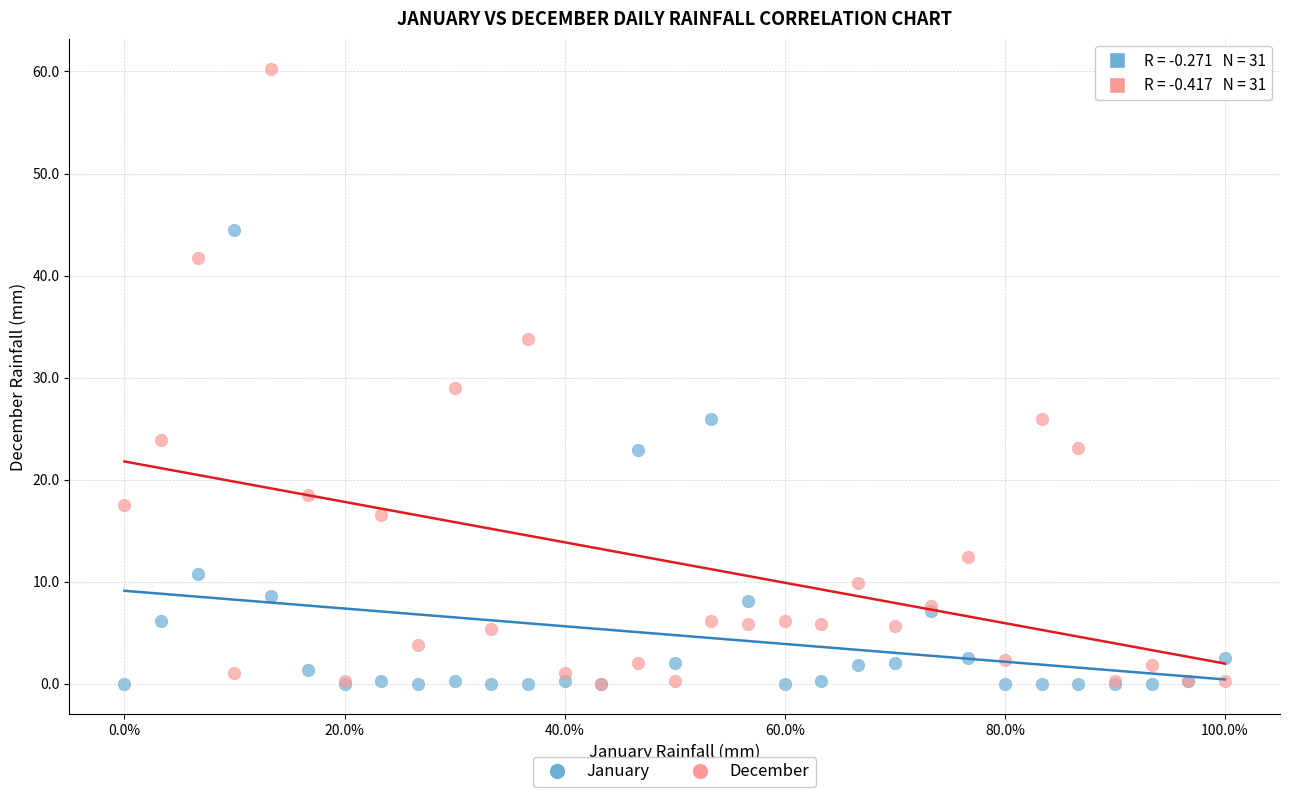

What are all the series names shown in the legend?

January, December